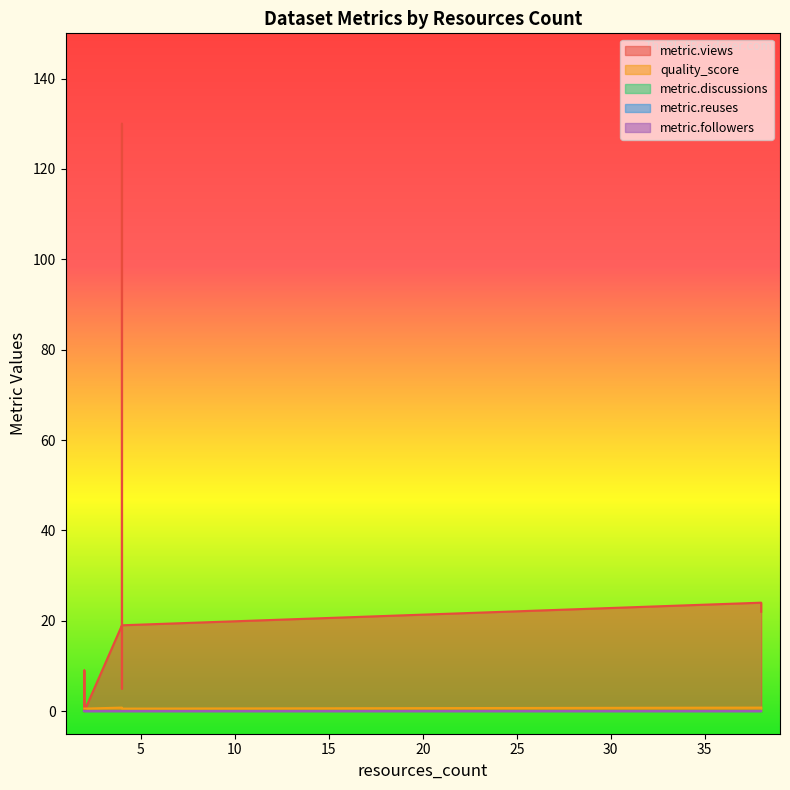

Where is the first local maximum for metric.views?

4